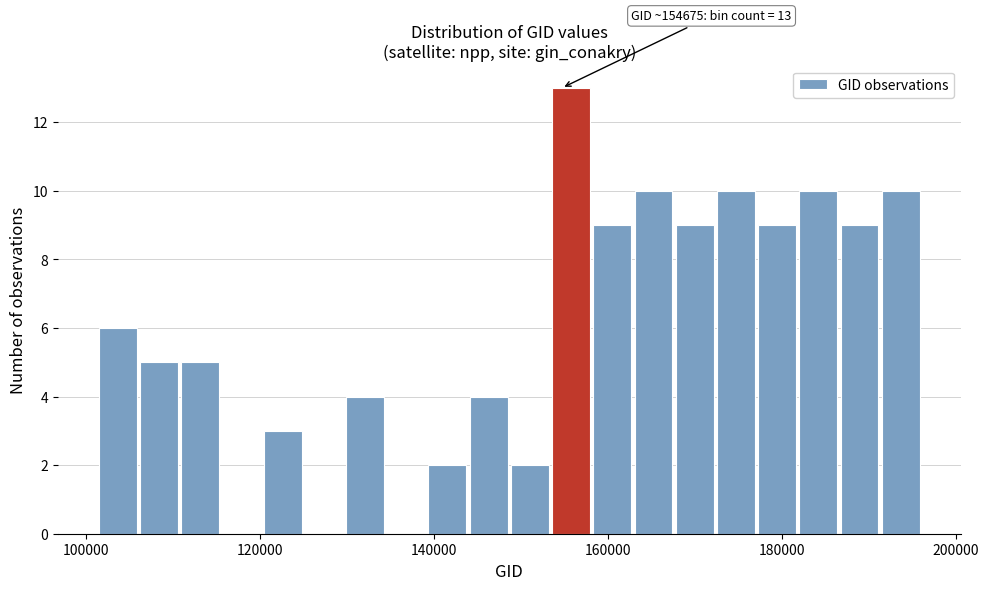

Around what value on the x-axis is the tallest bar? Give the approximate position of its centre, as read against the axis.

156000